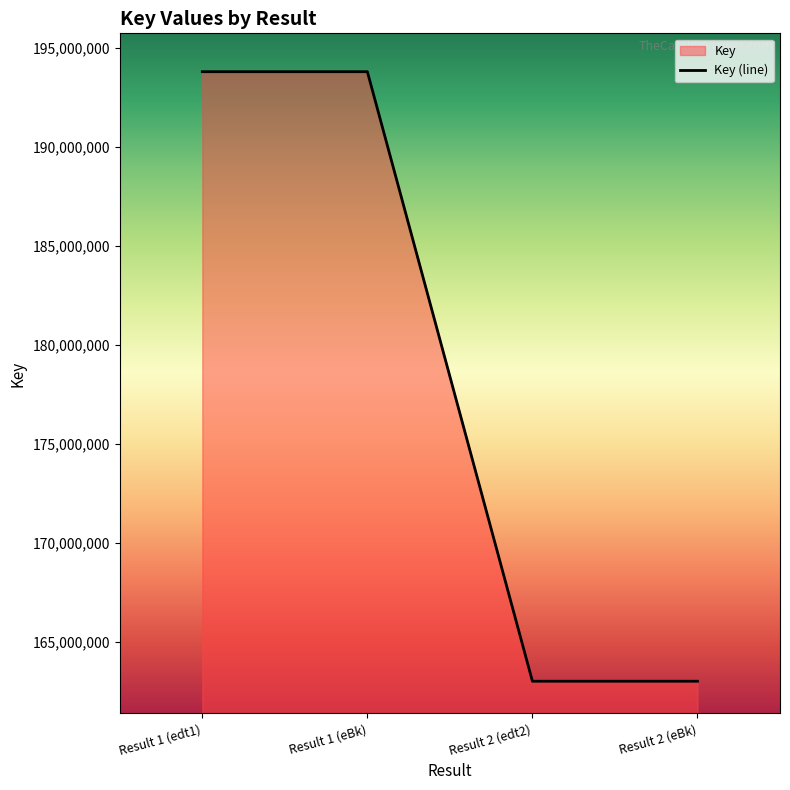

What is the average value?

178403474